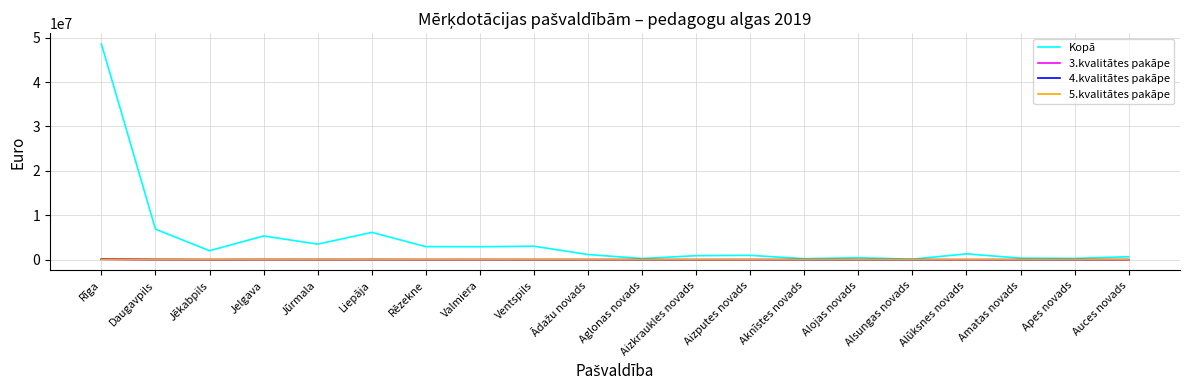

Is it true that 5.kvalitātes pakāpe equals 0 at Amatas novads?

True